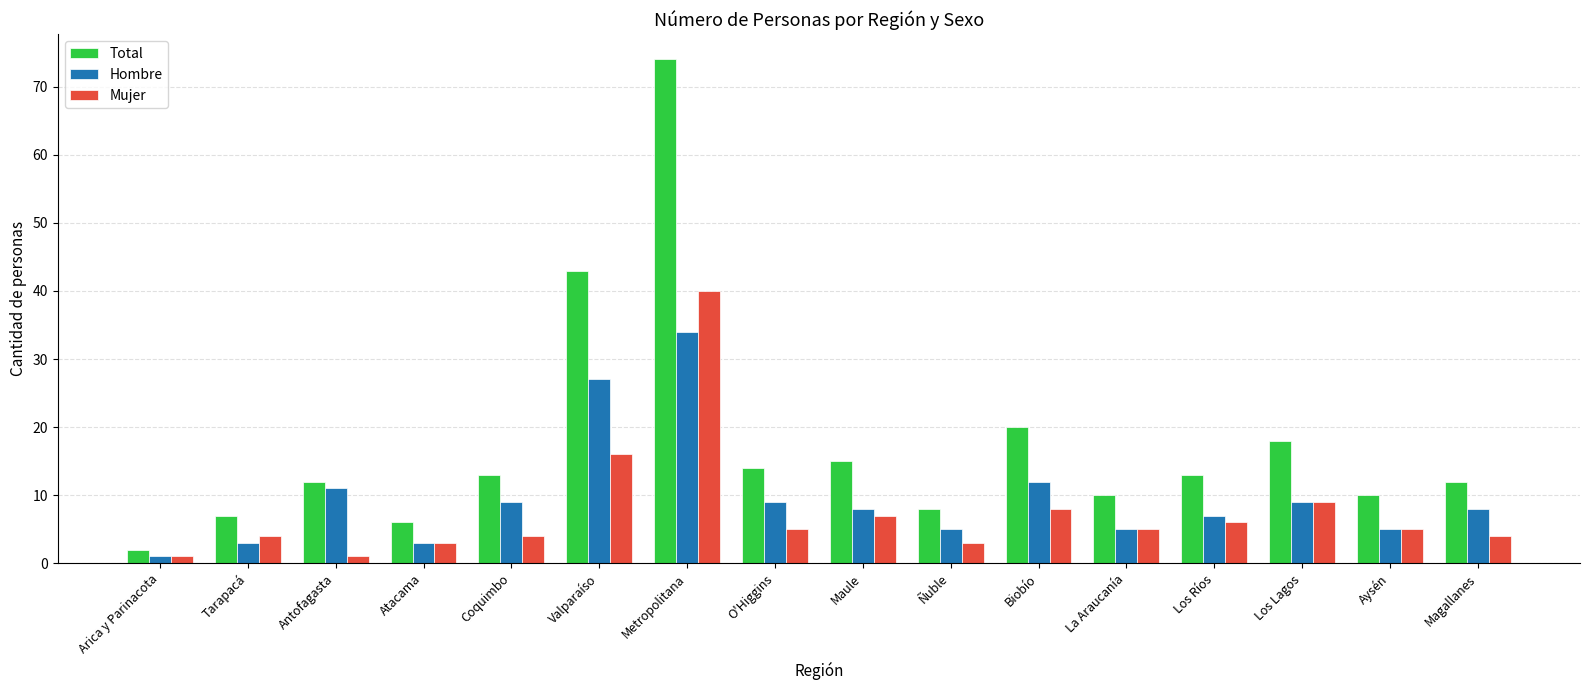

What is the label of the 16th bar from the right?

Arica y Parinacota